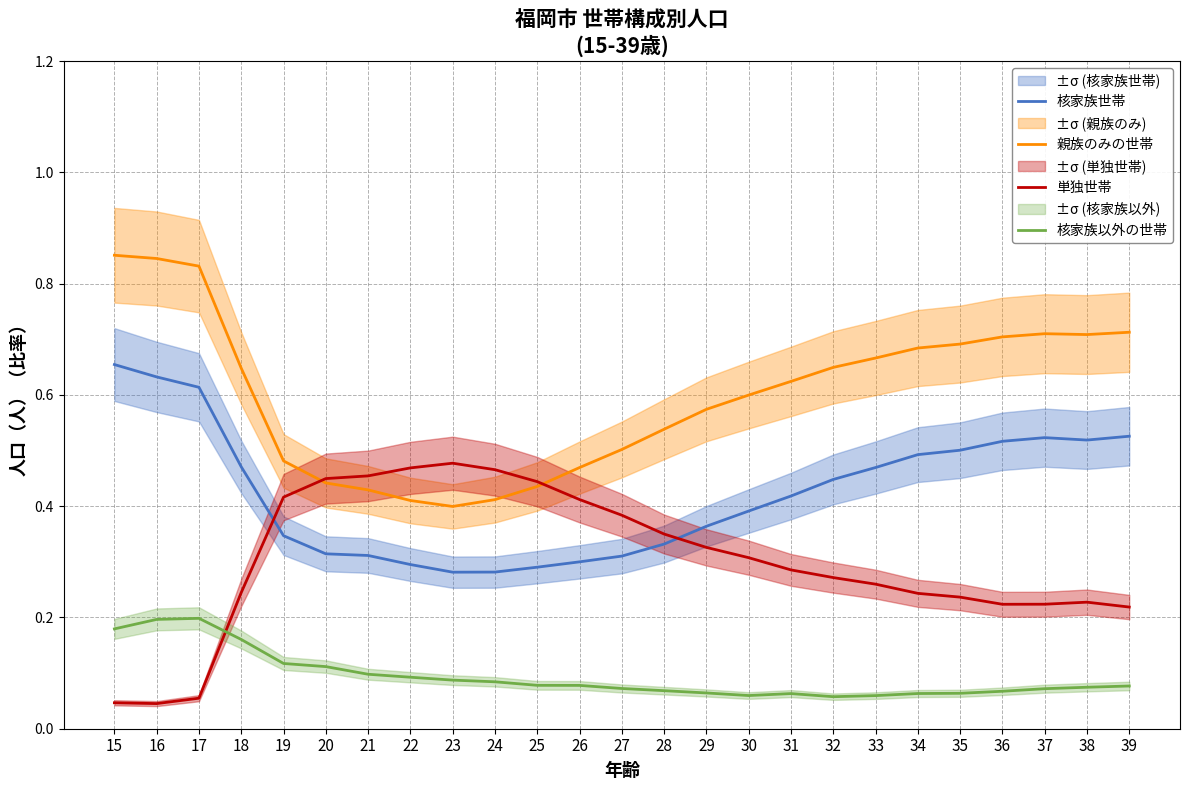

Which label corresponds to the smallest value in the chart?

16